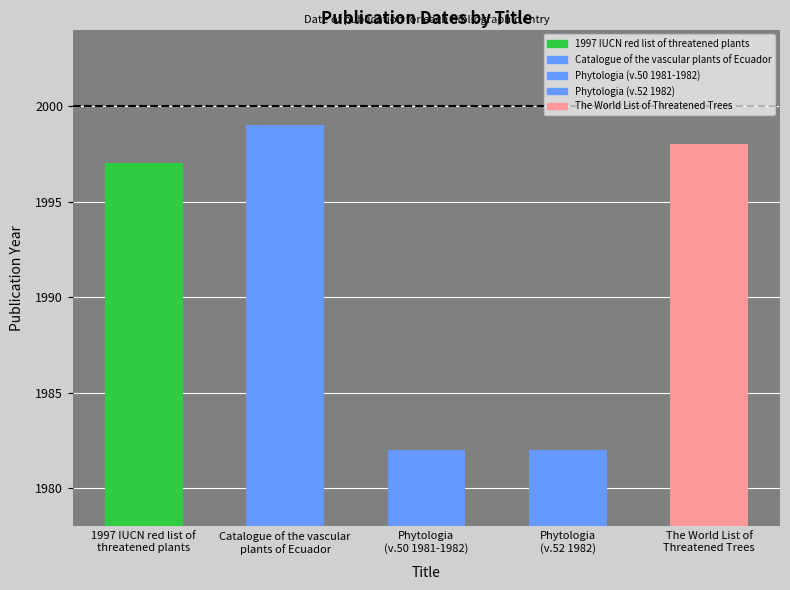

What position from the left is Phytologia
(v.50 1981-1982)?

3